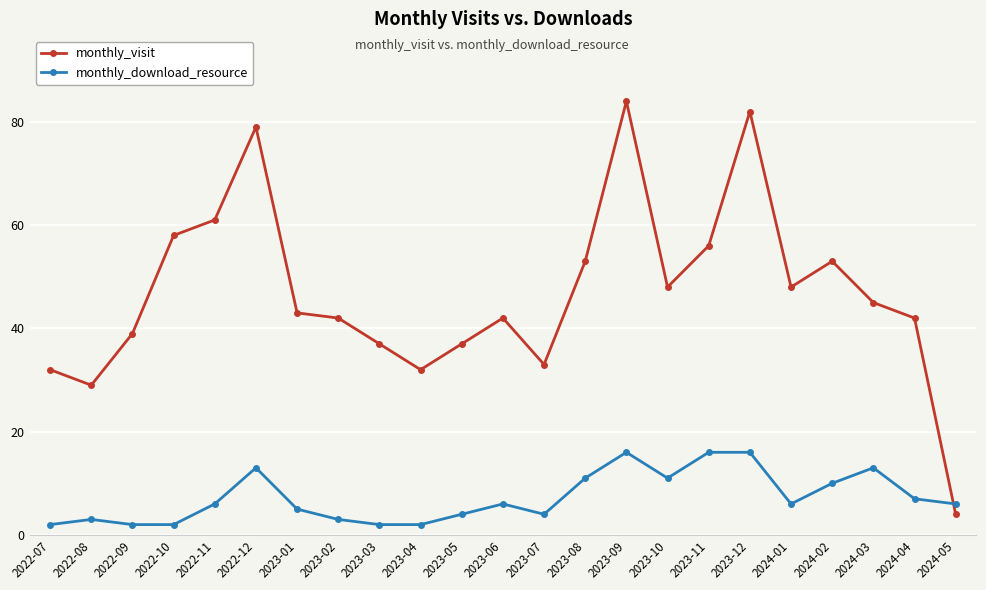

How many intersections are there between monthly_download_resource and monthly_visit?

1